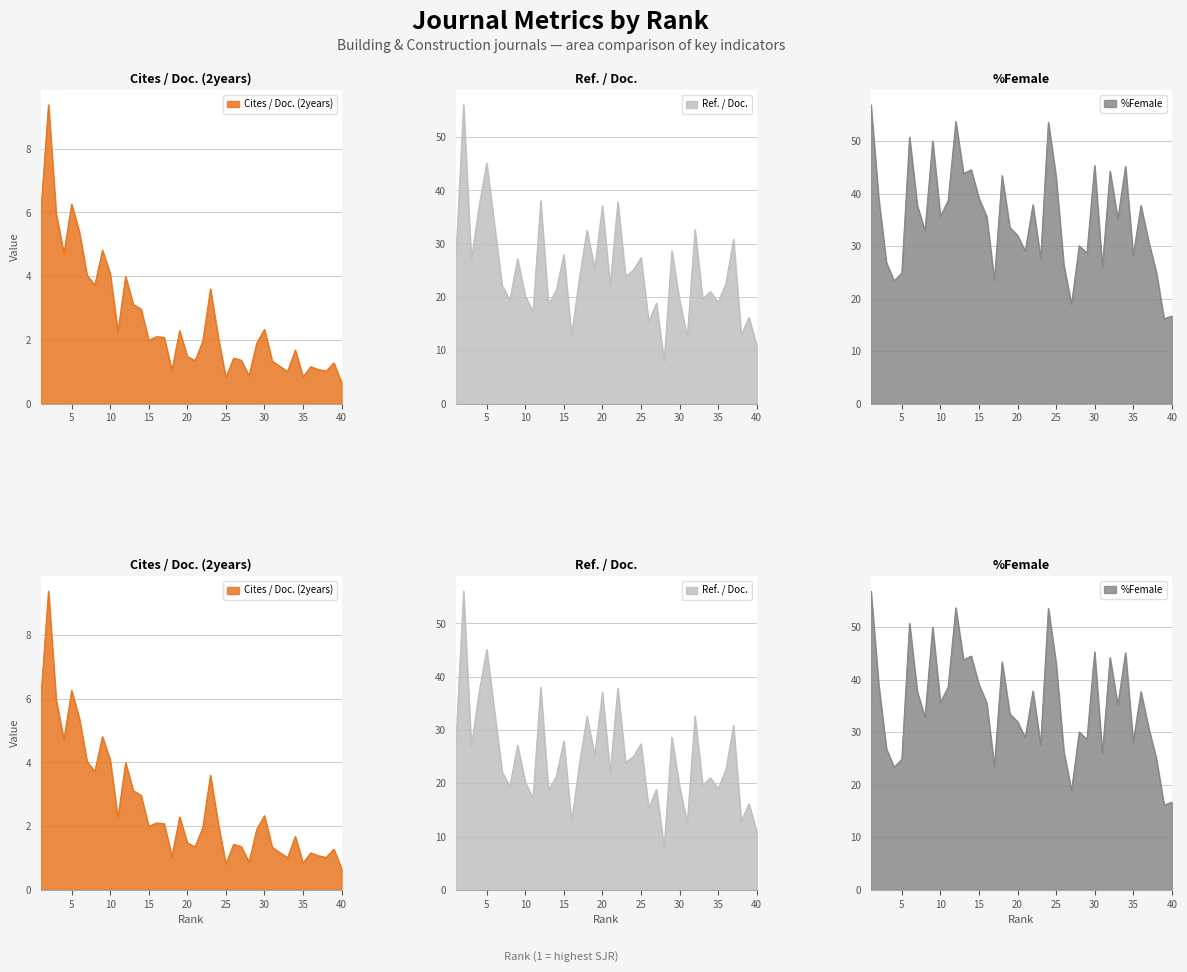

Where does the Cites / Doc. (2years) series first go above 2?

1